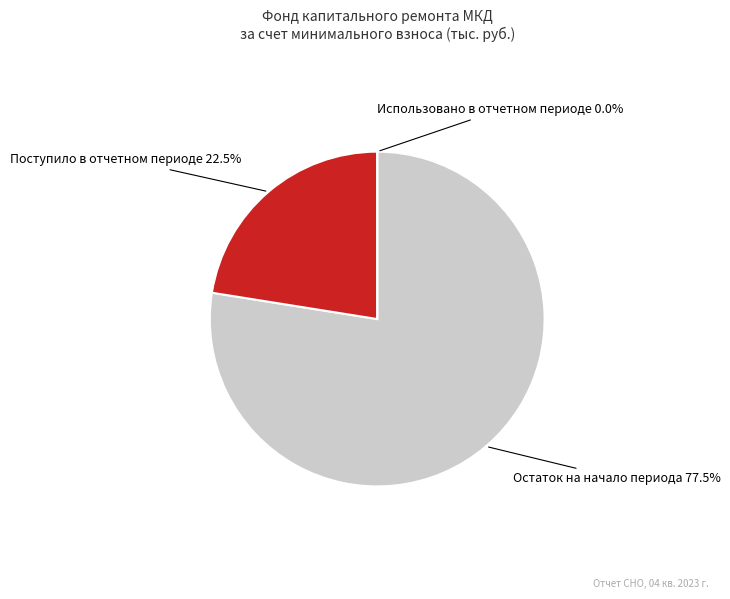

Does Поступило в отчетном периоде account for over 50% of the chart?

No